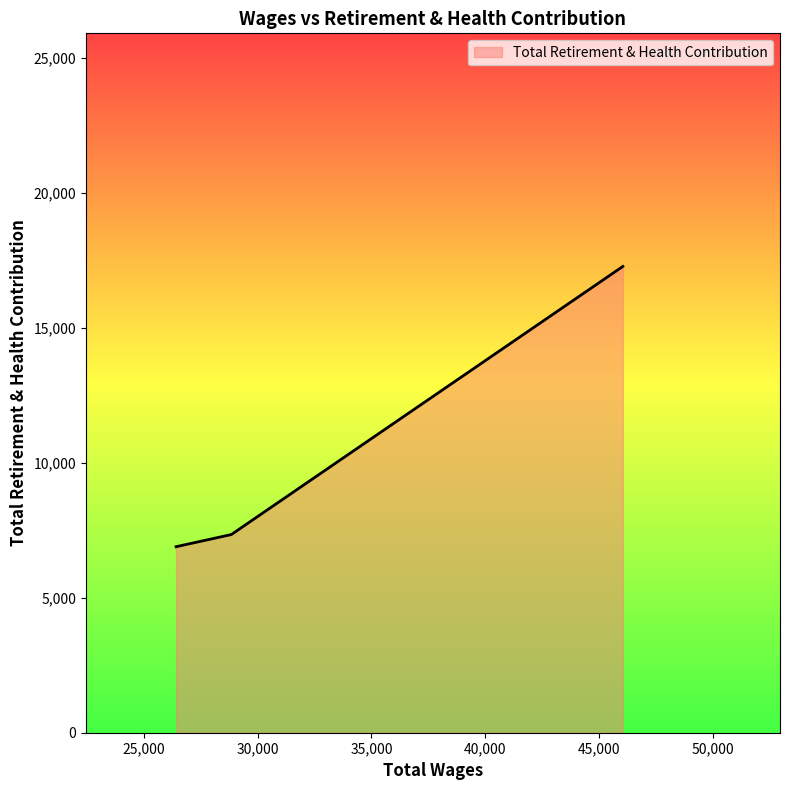

What is the smallest value displayed?

6889